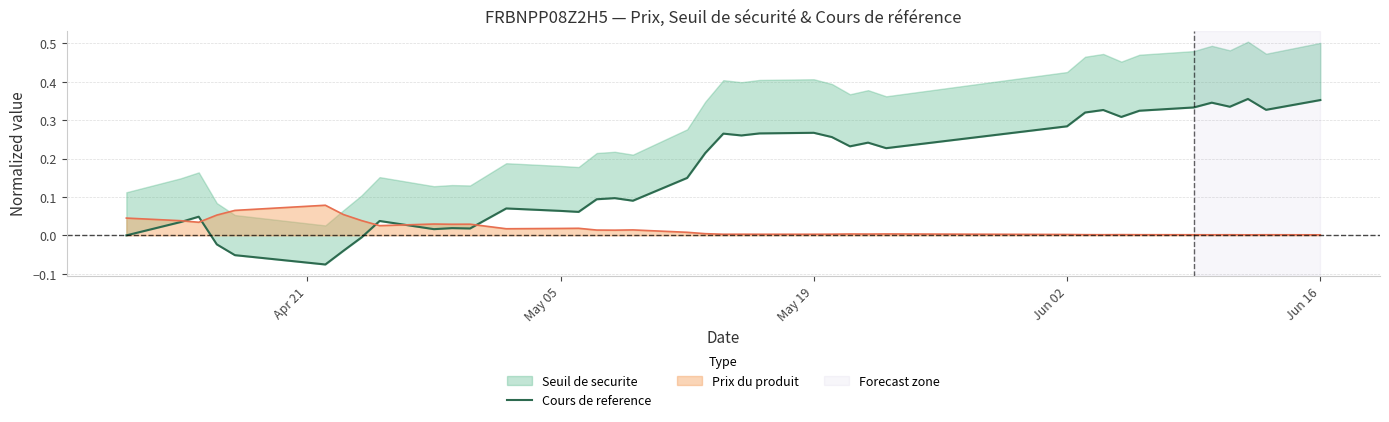

The value at May 05 is 0.0. True or false?

False